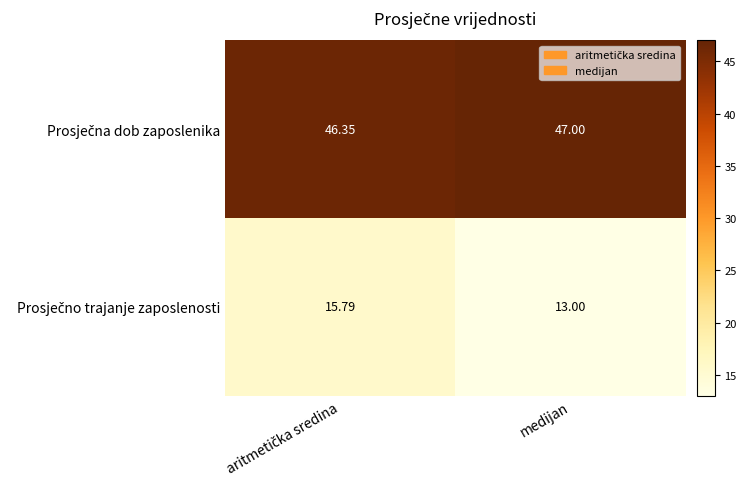

Which category has the highest value across all series?

medijan